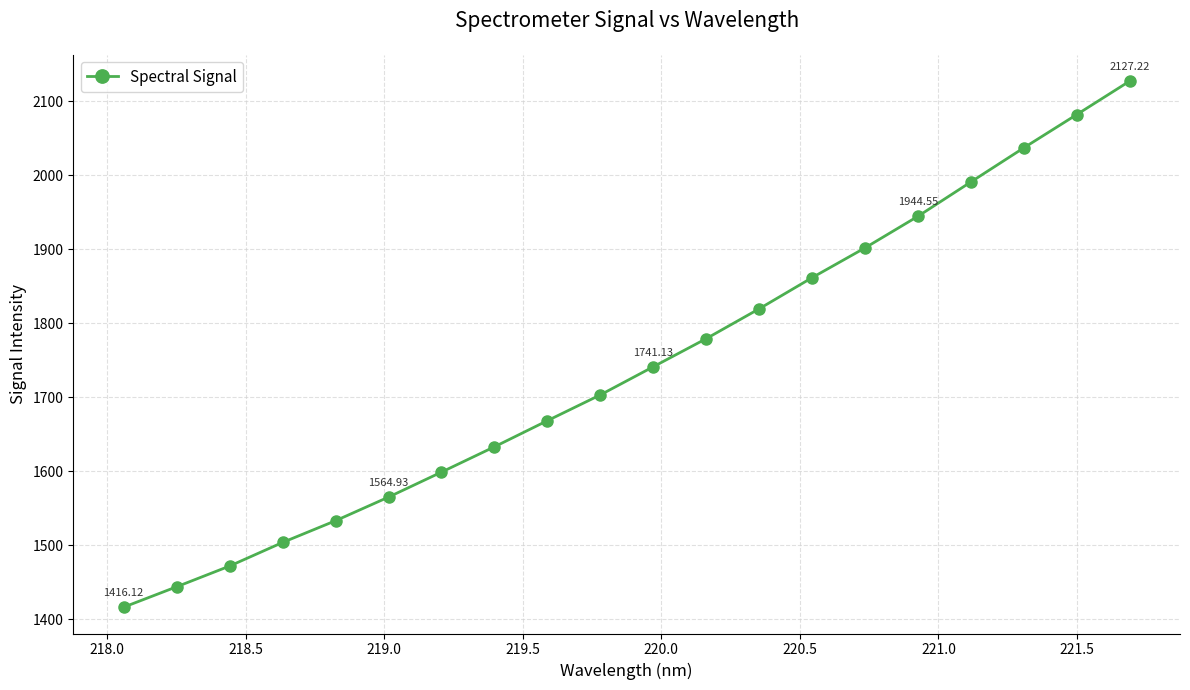

What is the difference between the maximum and second lowest values?

683.5